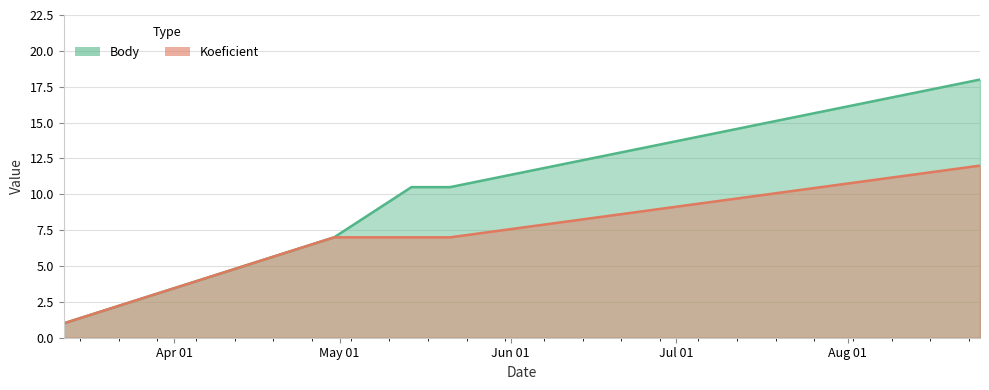

Which series has the largest range (max minus min)?

Body